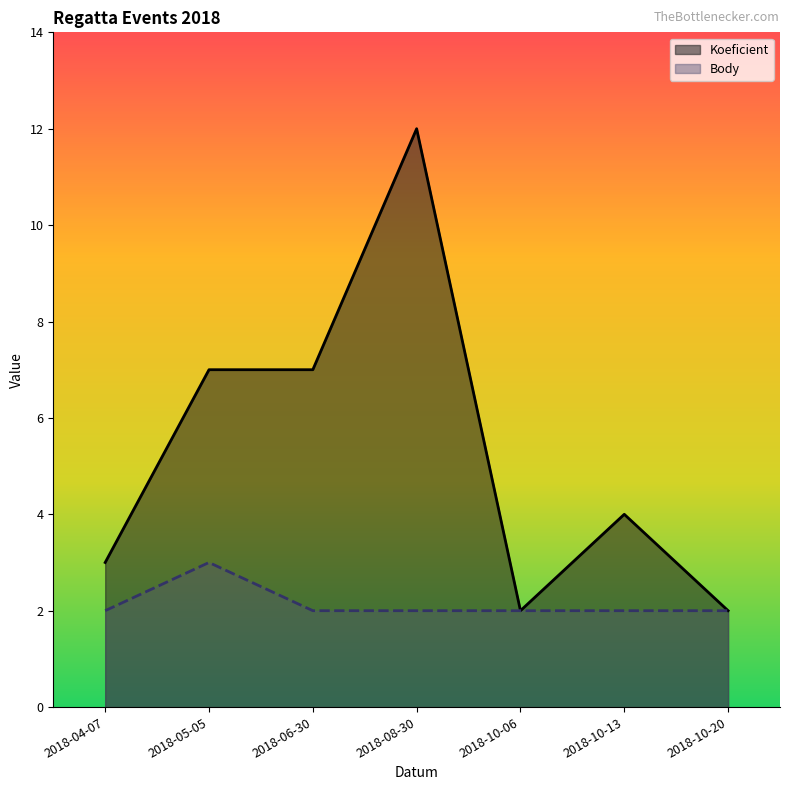

Which series has the largest total across all categories?

Koeficient